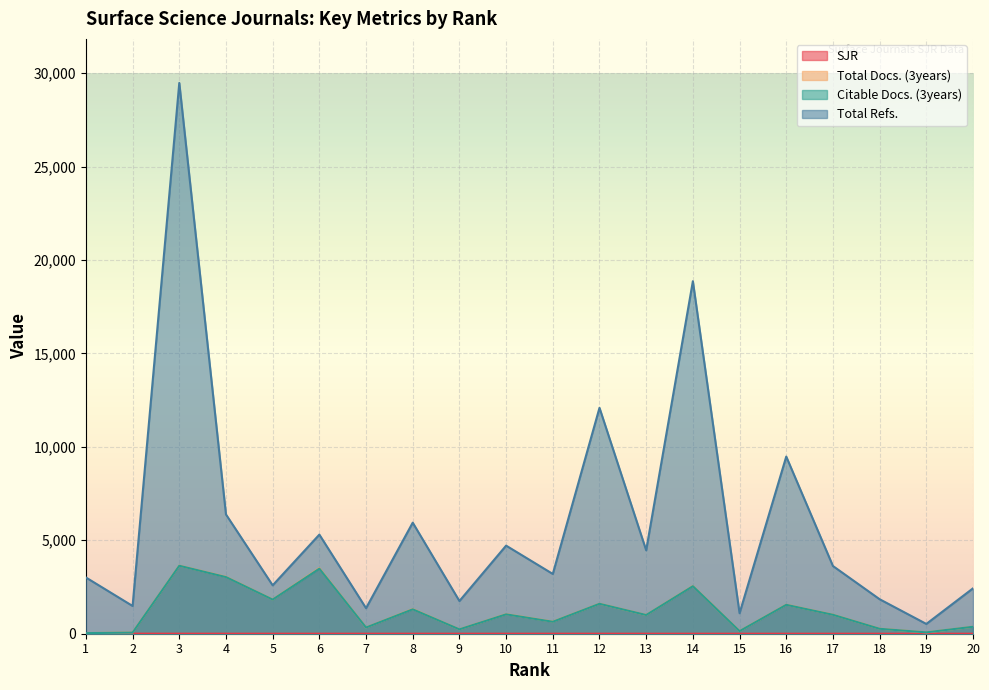

Where does the Total Docs. (3years) series first go above 1019?

3